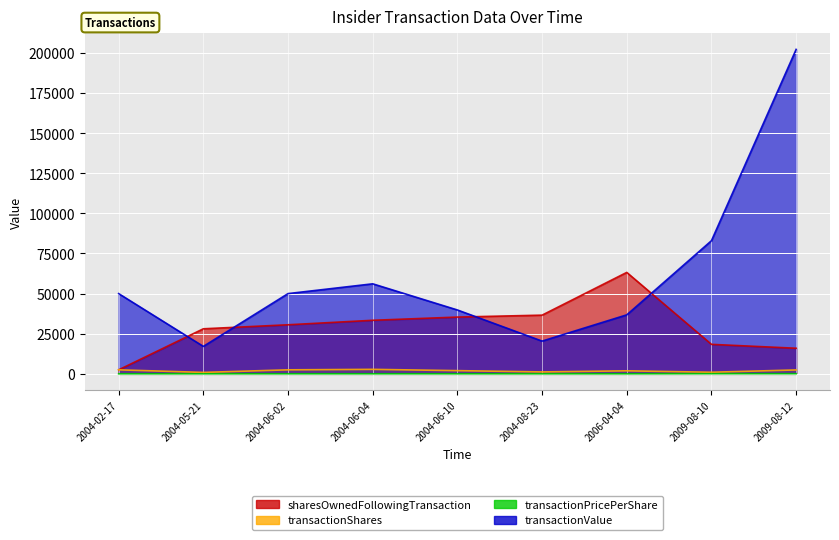

True or false: transactionShares has more than 0 points higher than both neighbors.

True